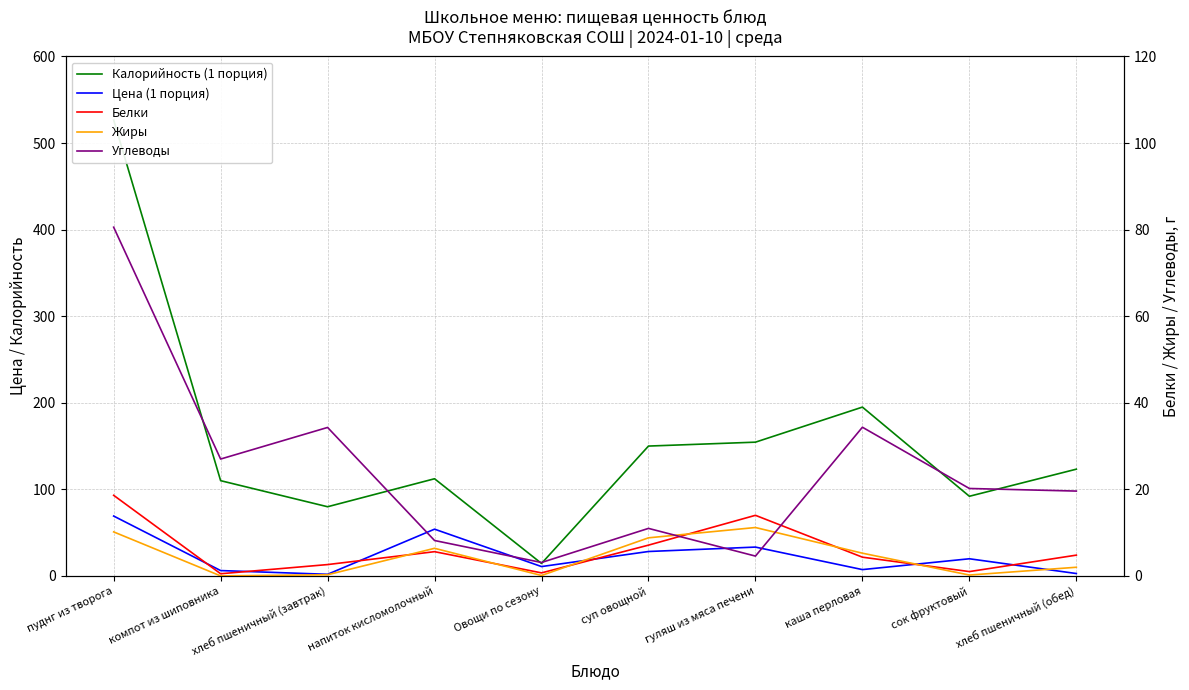

Rank the categories by Жиры value from lowest to highest.

компот из шиповника, Овощи по сезону, сок фруктовый, хлеб пшеничный (завтрак), хлеб пшеничный (обед), каша перловая, напиток кисломолочный, суп овощной, пуднг из творога, гуляш из мяса печени